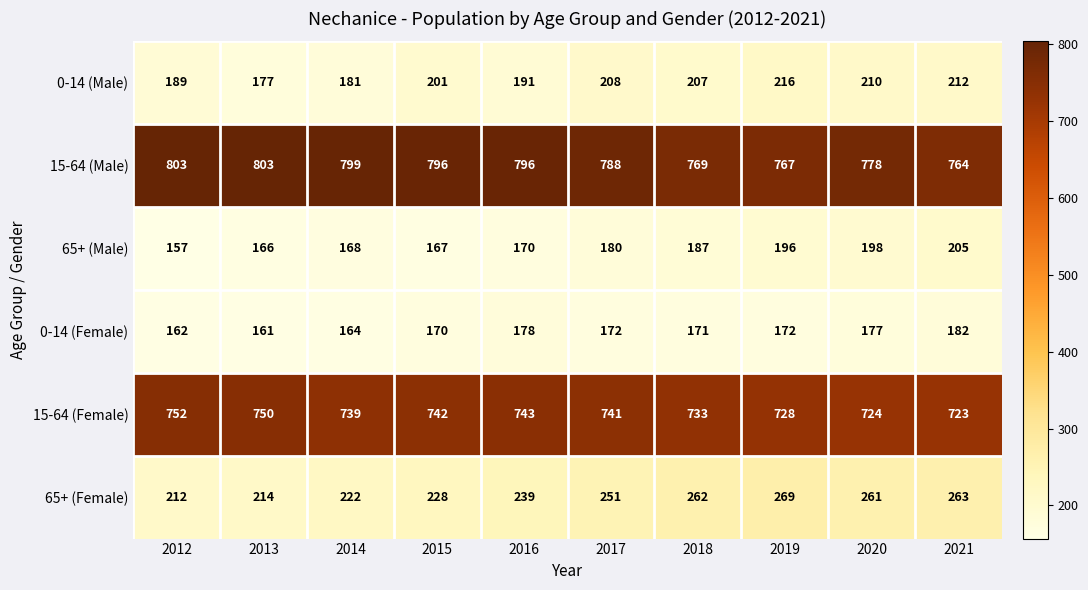

What is the minimum value for 0-14 (Female)?

161